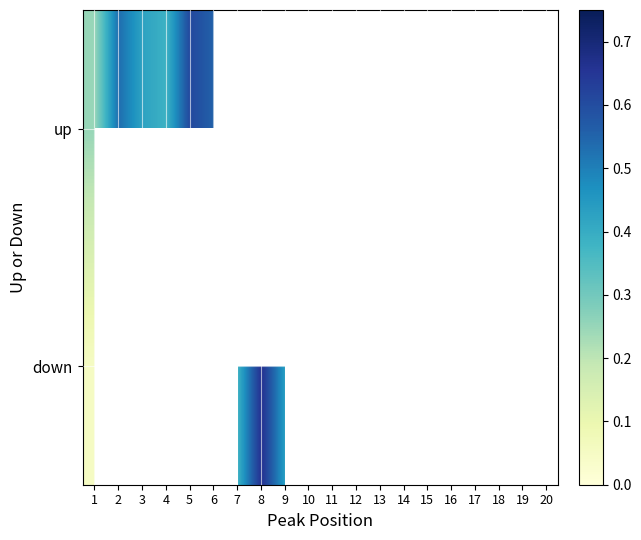

What is the minimum value shown in the chart?

0.1